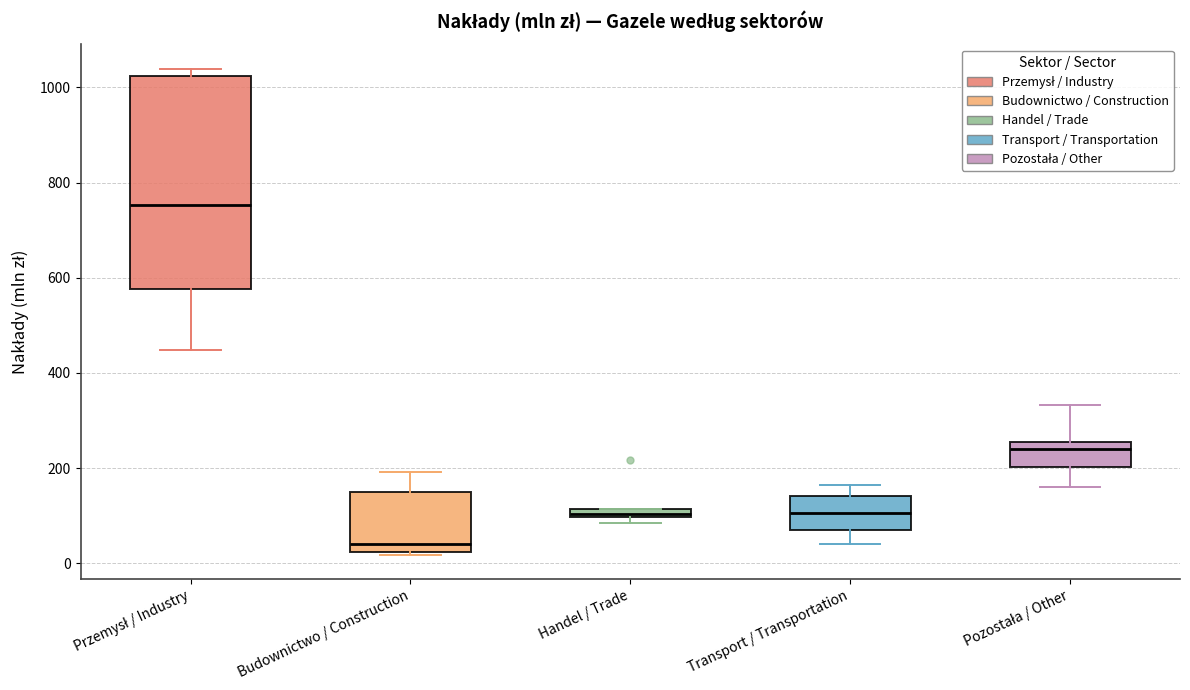

Which box's median line is the lowest?

Budownictwo / Construction